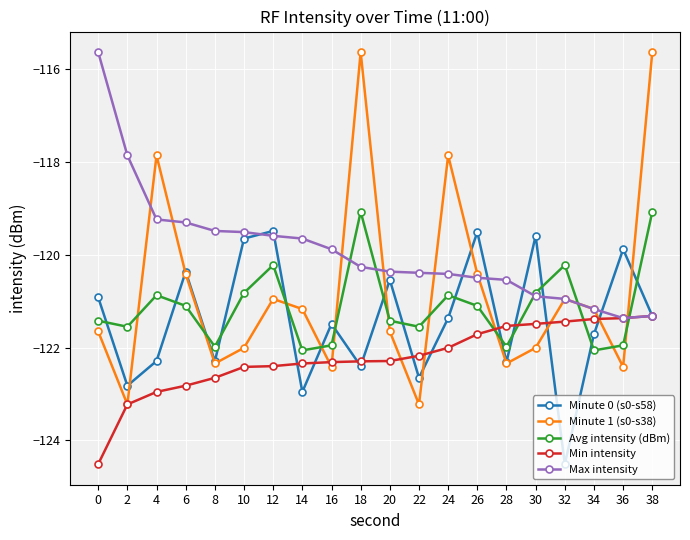

Does the chart have visible grid lines?

Yes